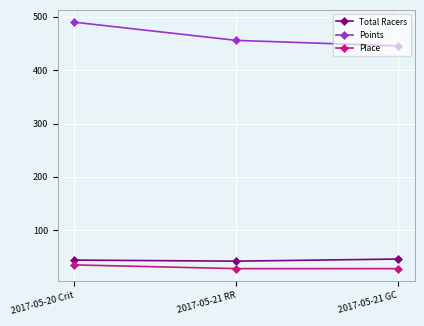

What is the approximate value of Total Racers at 2017-05-21 GC?

46.0